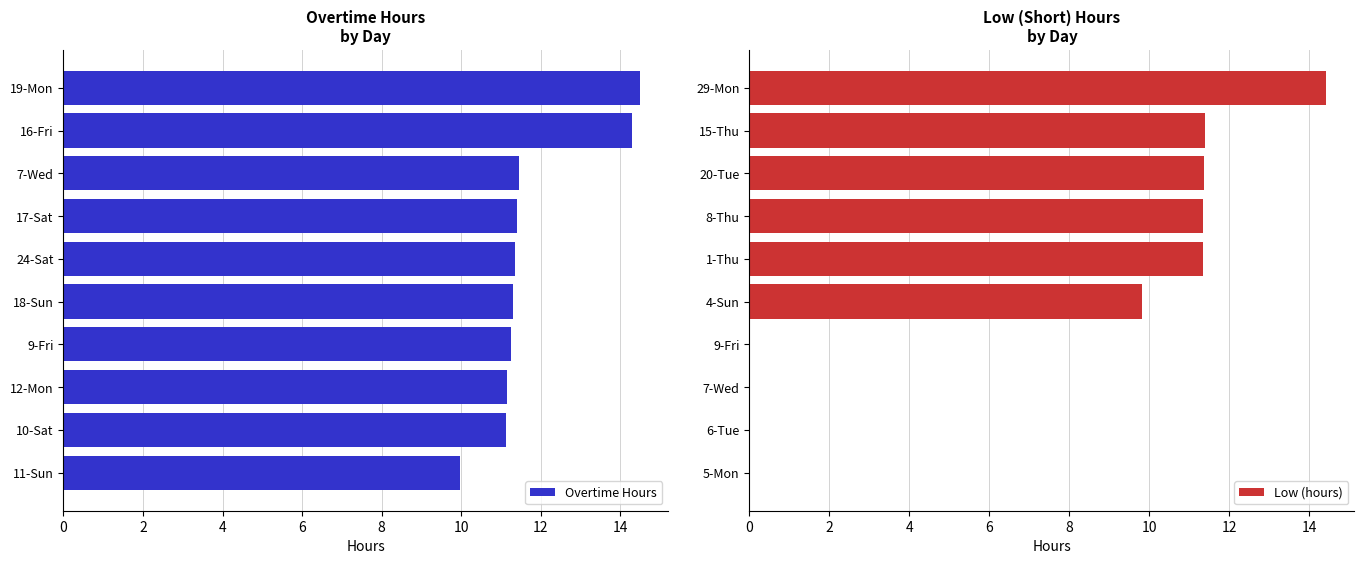

At which label is Low (hours) closest to 7?

4-Sun